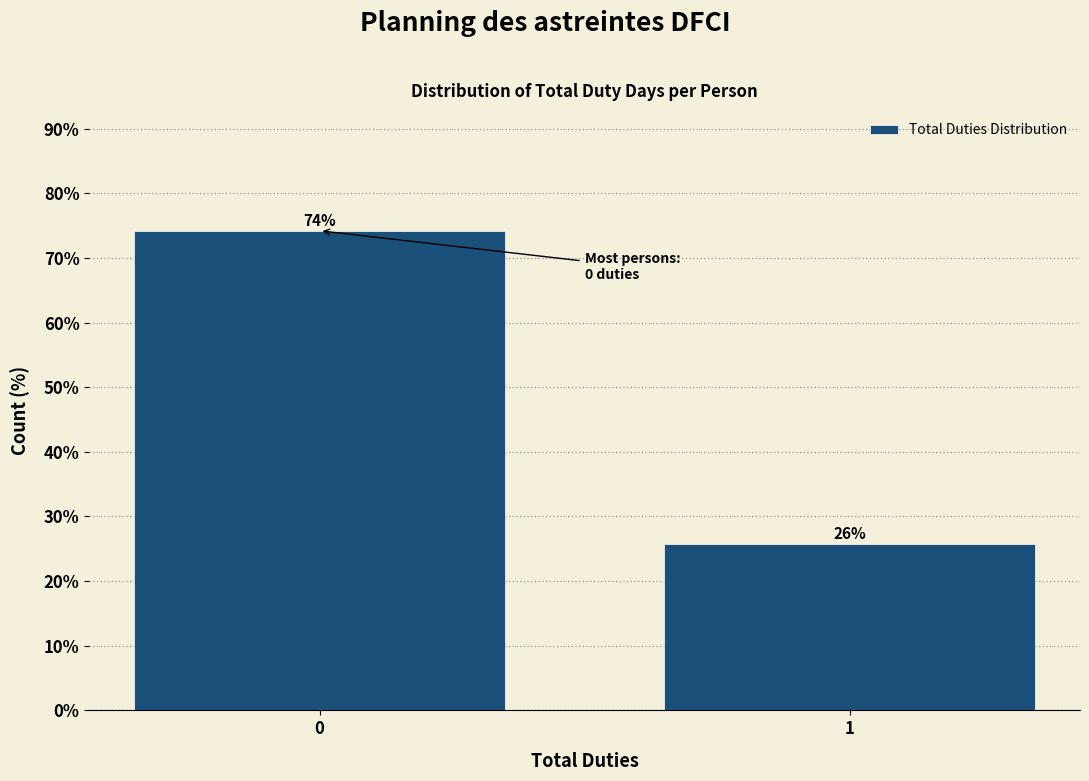

What value does the data have at 0?

74.2